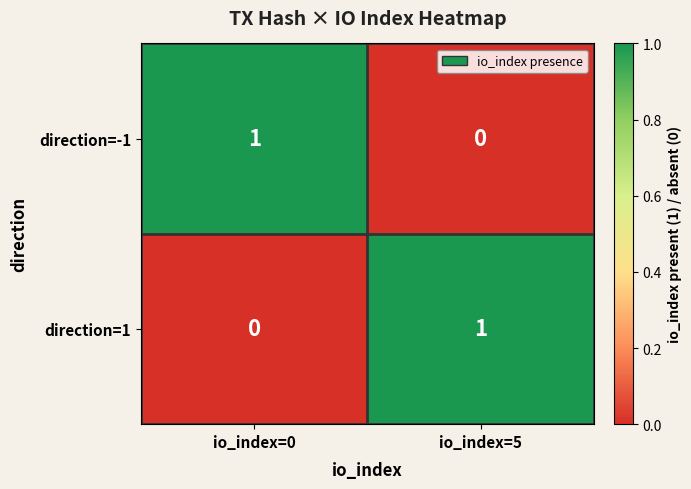

Is it true that direction=-1 equals -1 at io_index=5?

False